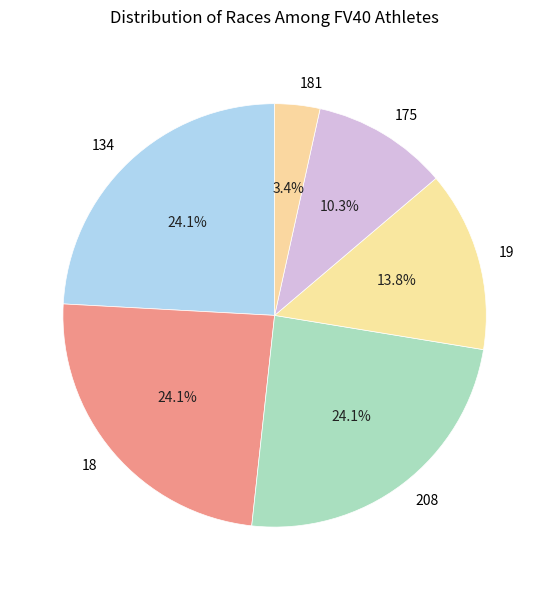

Which has a higher value, 19 or 181?

19